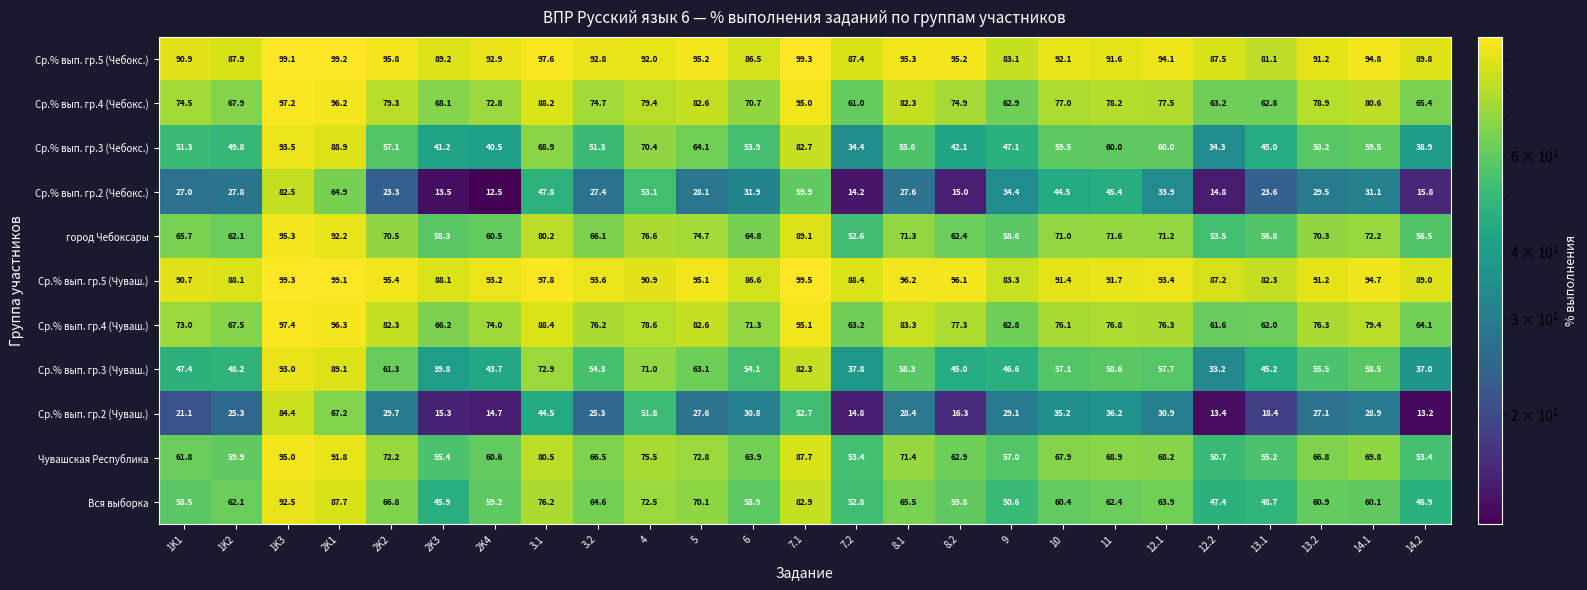

At which category does the chart reach its minimum across all series?

2K4